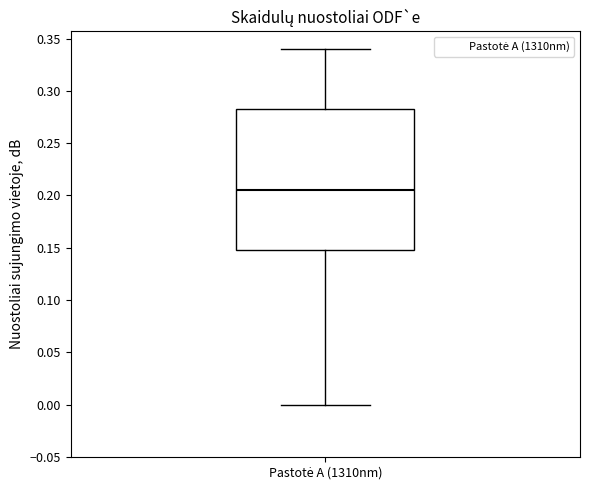

Where does the upper whisker of the box for Pastotė A (1310nm) end on the y-axis? The values are not printed on the chart, so give them approximately, as read against the axis.

0.340